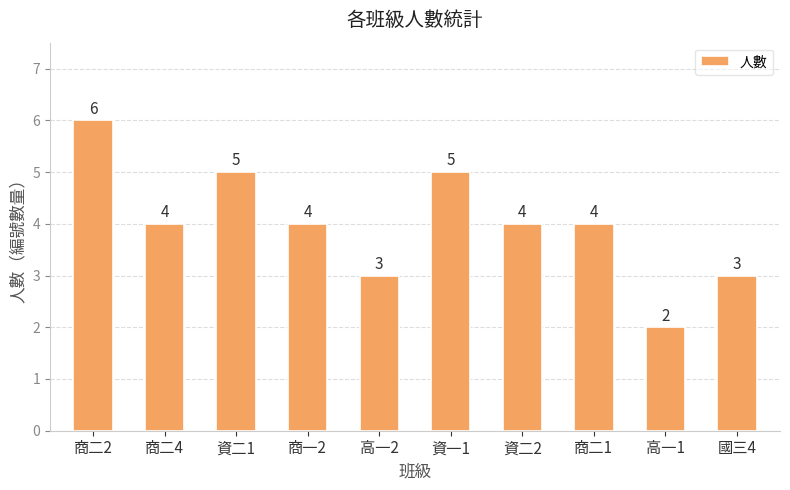

Reading right to left, what are all the values shown in this chart?

3	2	4	4	5	3	4	5	4	6